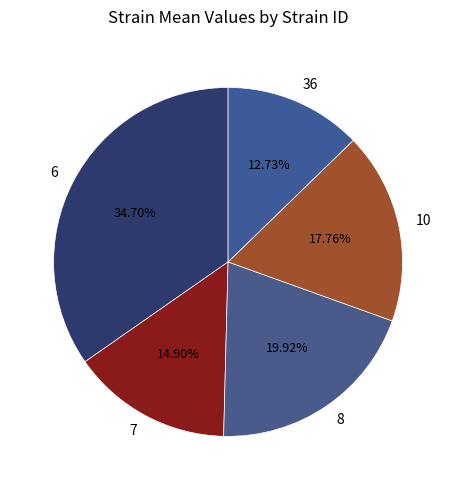

Does 10 account for over 50% of the chart?

No